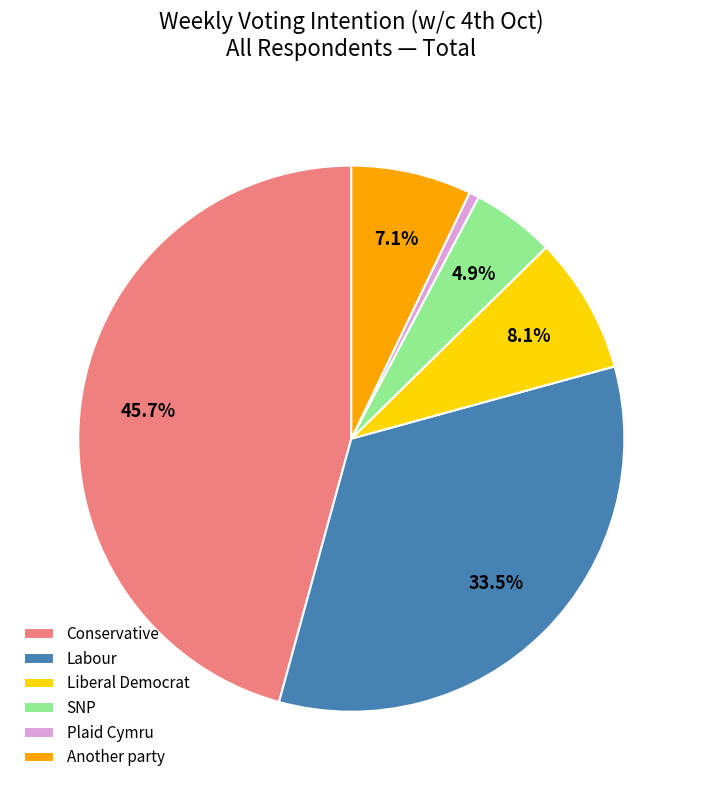

Is there a majority slice in this chart?

No